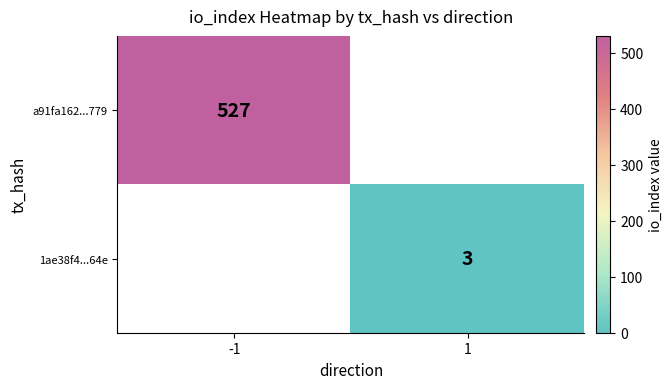

The a91fa162...779 series shows 527 at -1. True or false?

True